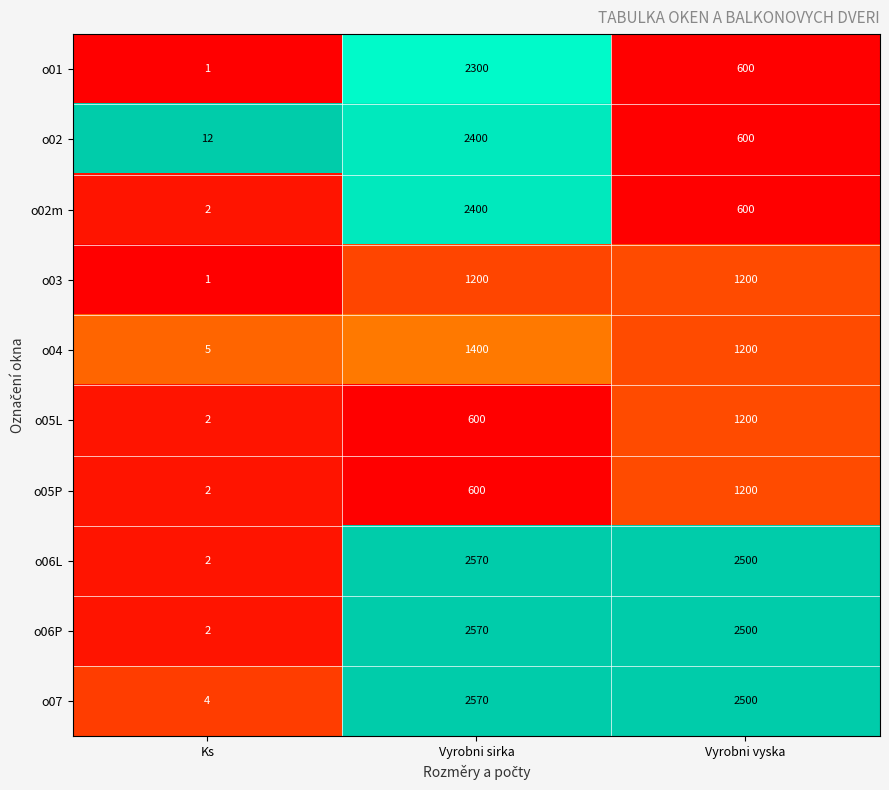

Reading right to left, list all the values displayed in this chart.

o01: 600	2300	1
o02: 600	2400	12
o02m: 600	2400	2
o03: 1200	1200	1
o04: 1200	1400	5
o05L: 1200	600	2
o05P: 1200	600	2
o06L: 2500	2570	2
o06P: 2500	2570	2
o07: 2500	2570	4